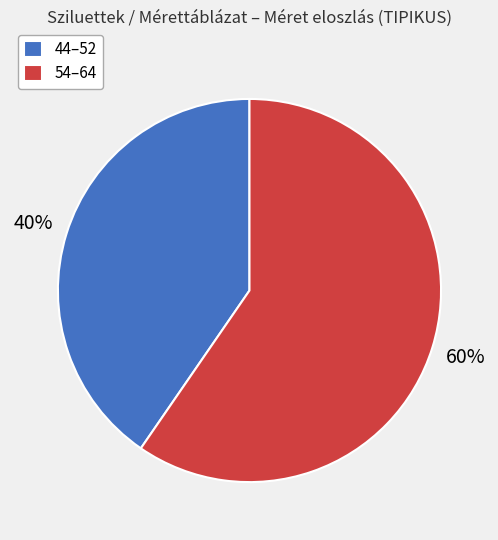

Between 44–52 and 54–64, which is larger?

54–64